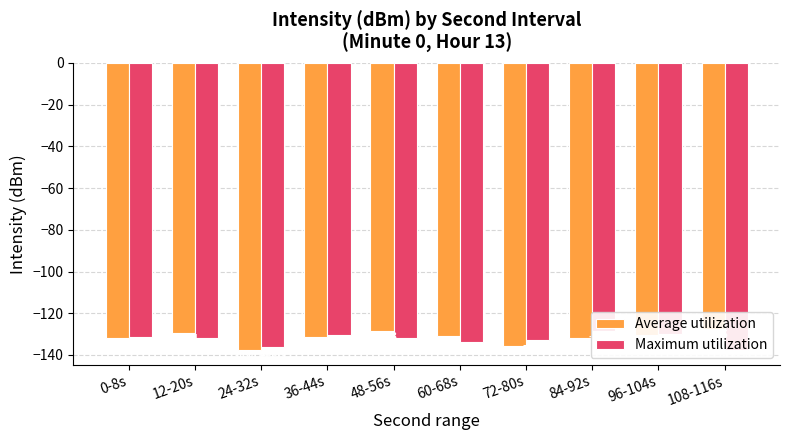

How many groups of bars are there?

10